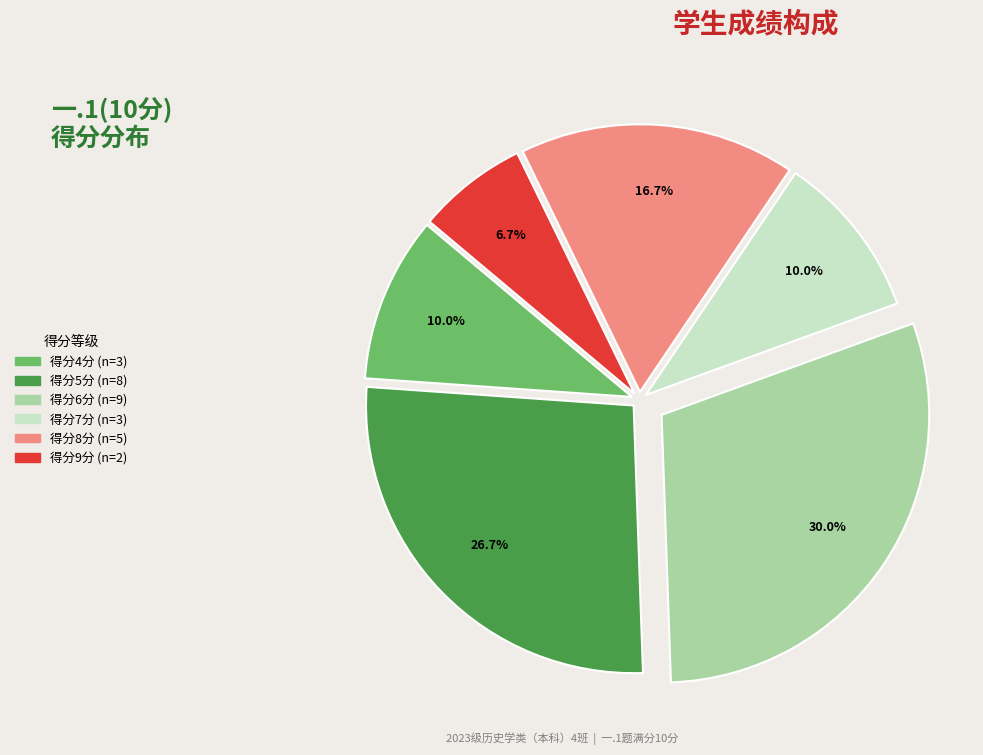

Is there a majority slice in this chart?

No